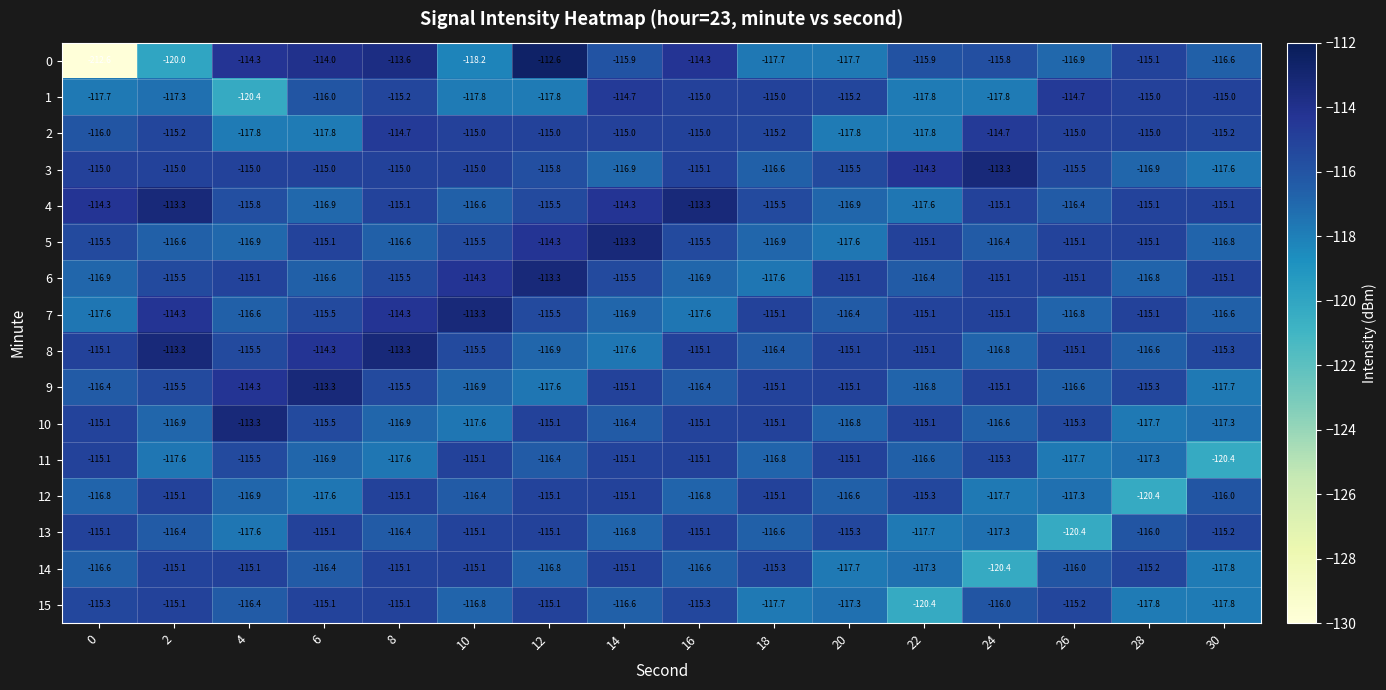

Which category has the highest value across all series?

12